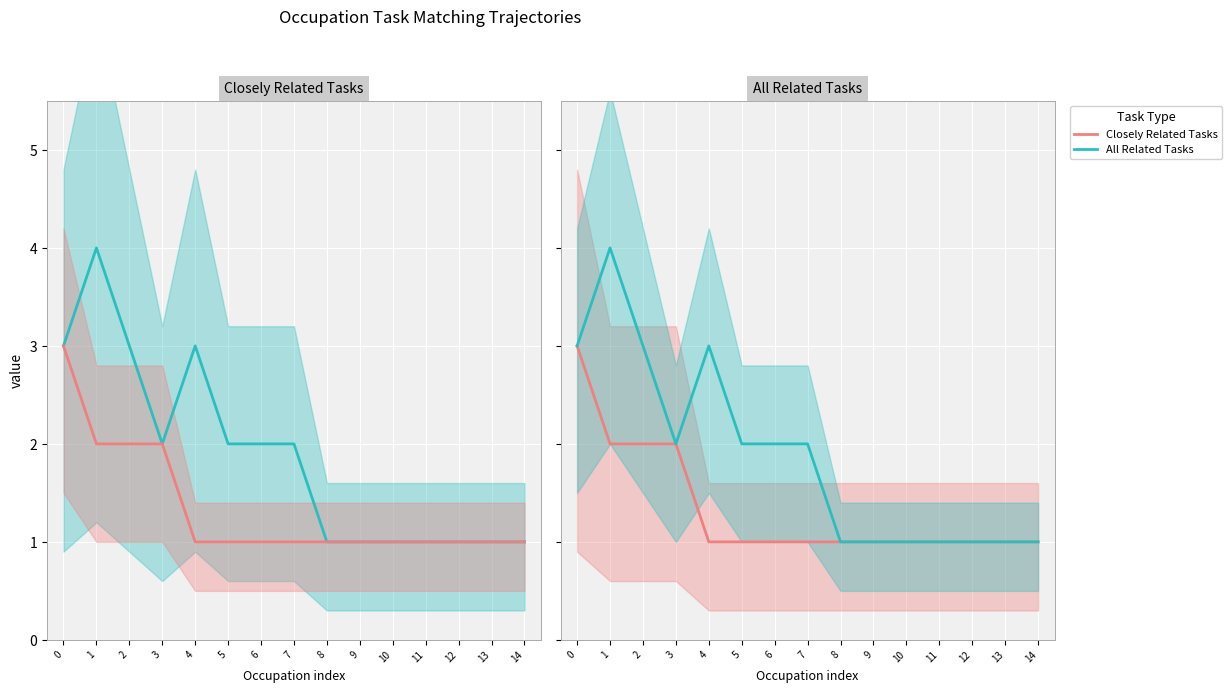

True or false: Closely Related Tasks and All Related Tasks cross at least once.

False